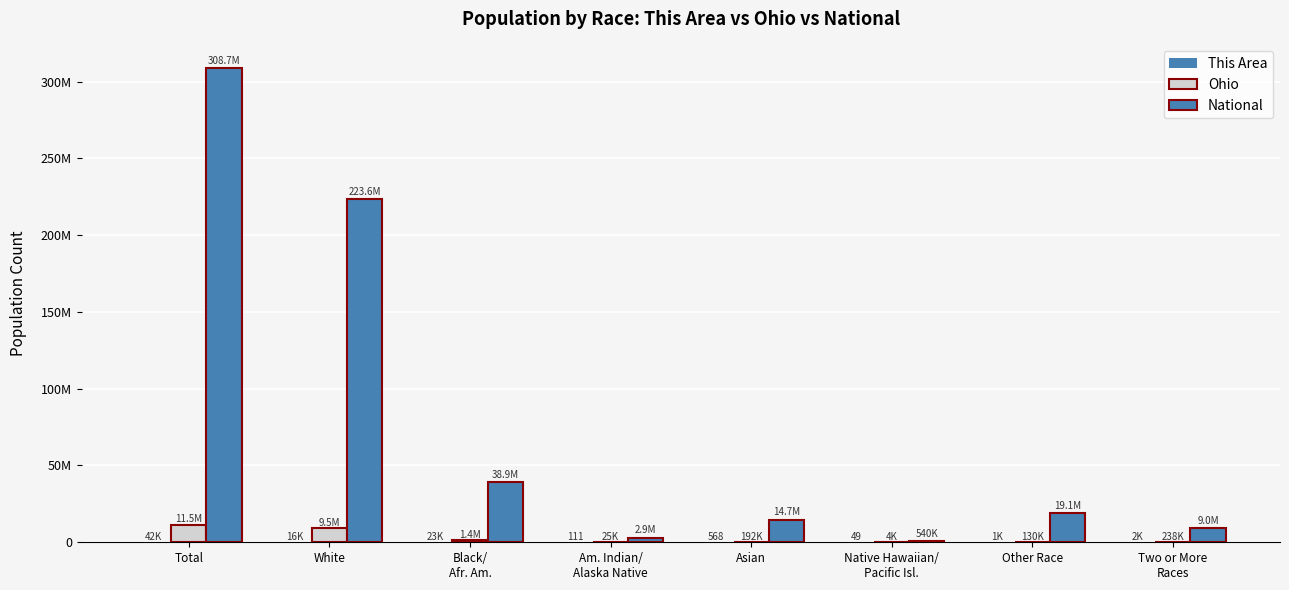

Are the bars grouped side by side (vs. stacked)?

Yes